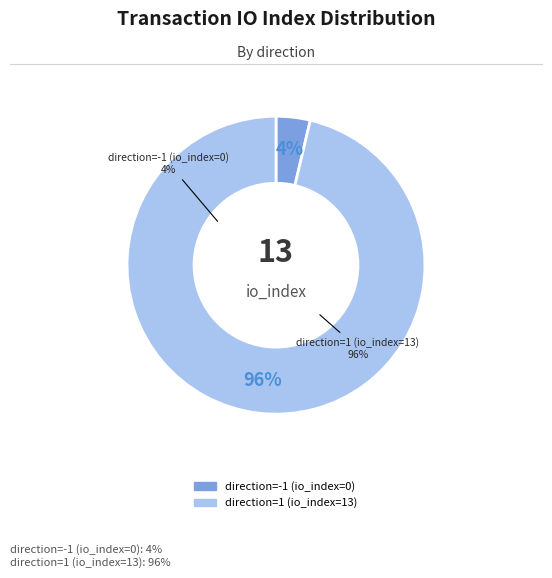

Do direction=-1 (io_index=0) and direction=1 (io_index=13) together represent more than half of the pie?

Yes